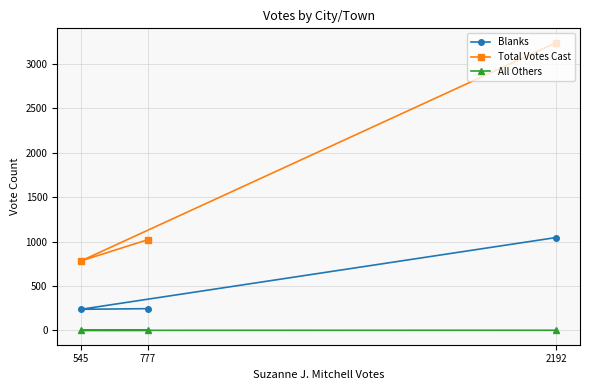

What is the difference between the maximum and second lowest values in the Total Votes Cast series?

2217